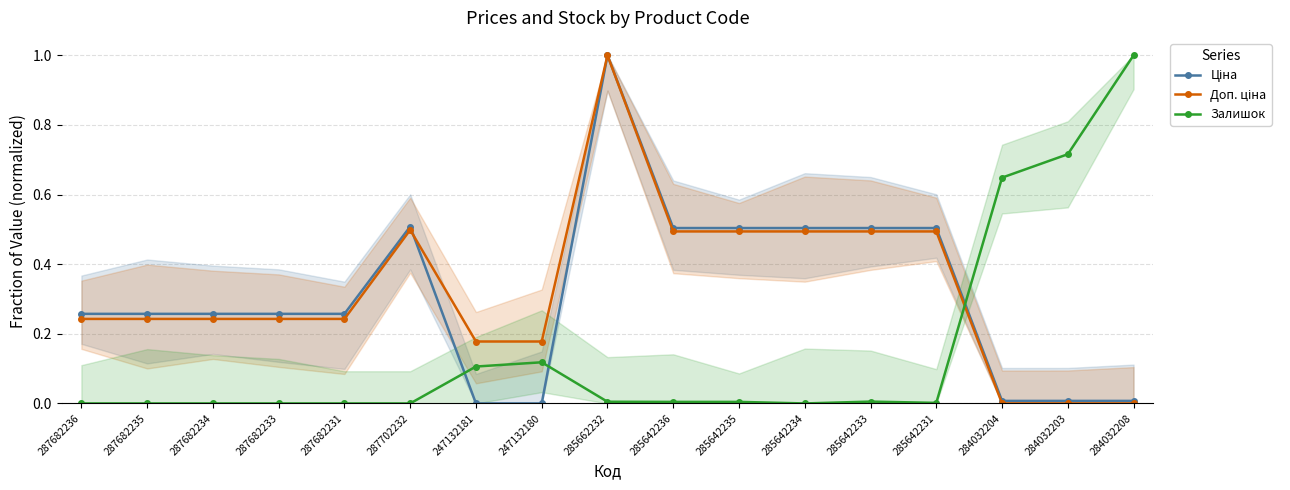

What position from the left is 285642231?

14